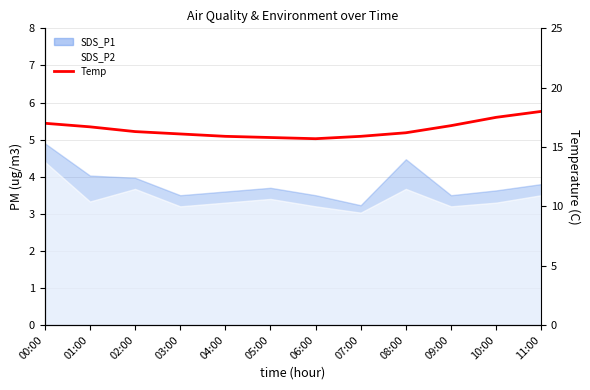

Where does the data first go above 16?

00:00